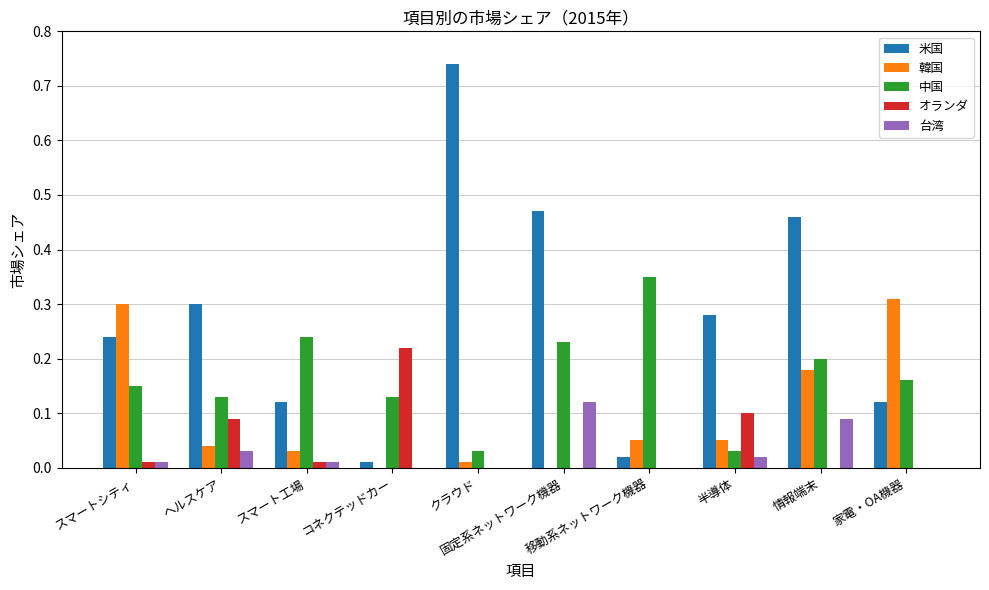

Which series has the largest total across all categories?

米国